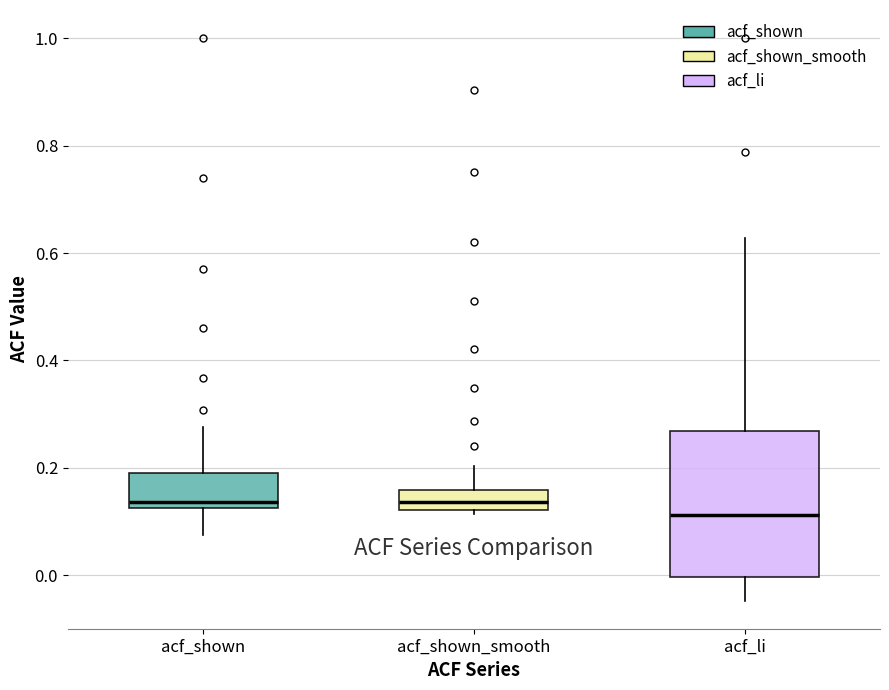

Reading left to right, read every box against the y-axis: the position of its median line, the range the box covers, and the ends of its whiskers. The values are not printed on the chart, so give them approximately, as read against the axis.

acf_shown: median 0.14, box 0.12 to 0.20, whiskers 0.08 to 0.28
acf_shown_smooth: median 0.14, box 0.12 to 0.16, whiskers 0.12 (just below the box's lower edge) to 0.20
acf_li: median 0.12, box 0.00 to 0.26, whiskers -0.04 to 0.62